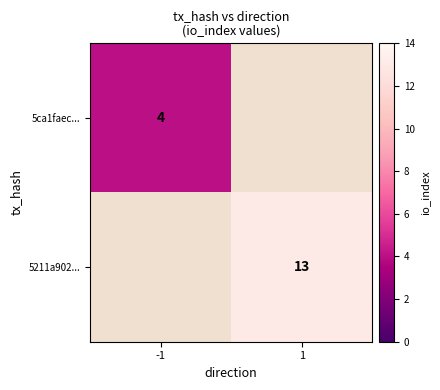

The 5211a902... series shows 13 at 1. True or false?

True